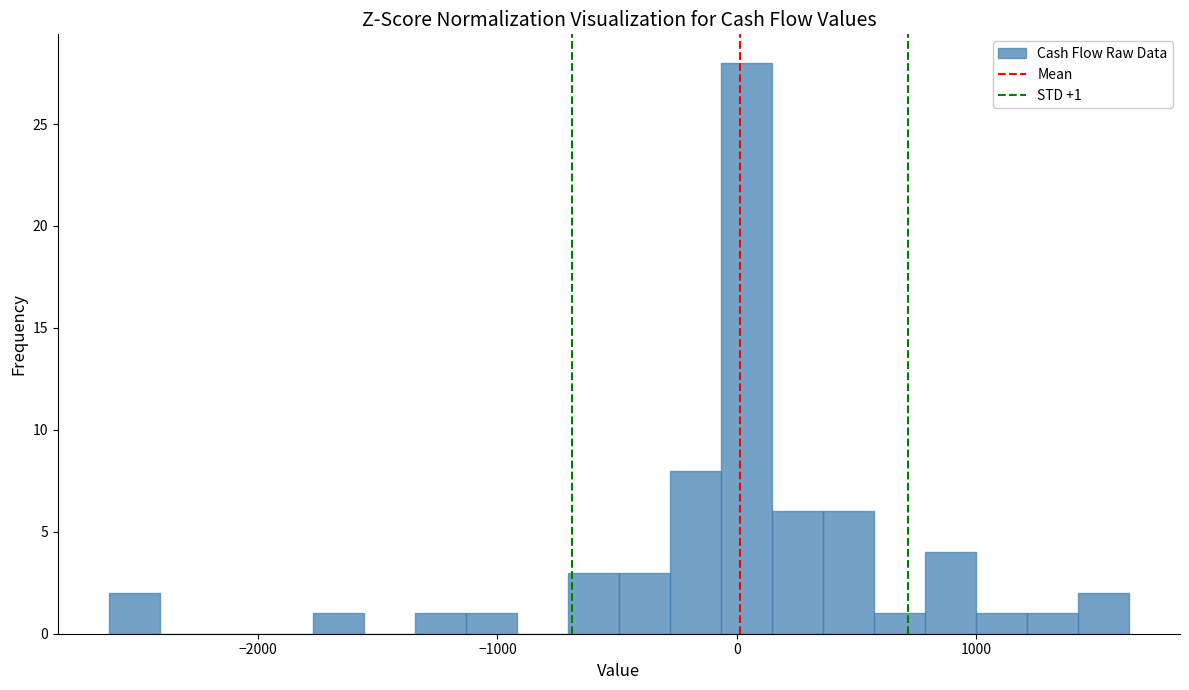

Around what value on the x-axis is the tallest bar? Give the approximate position of its centre, as read against the axis.

0